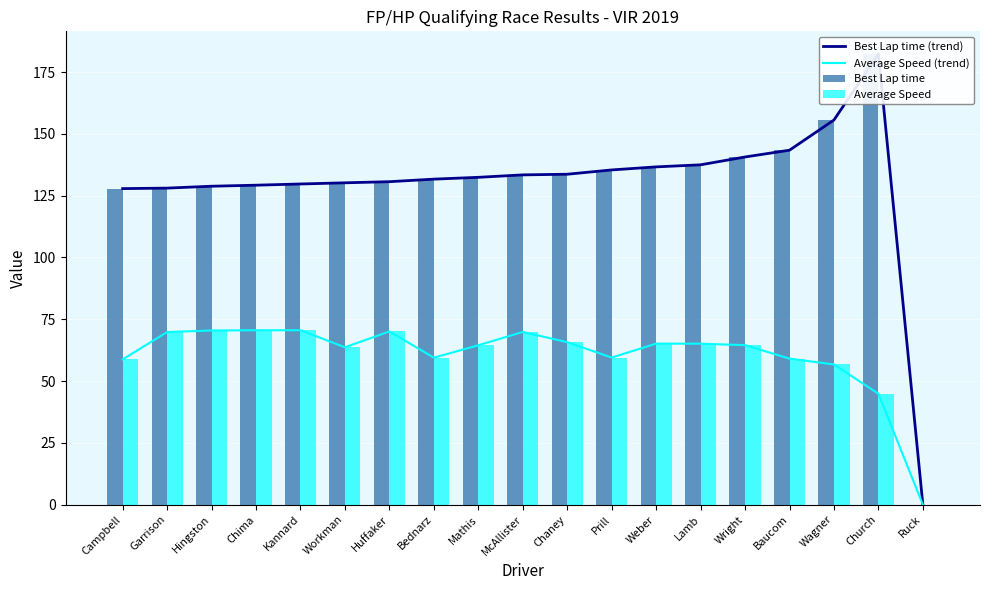

At which label does Average Speed (trend) first exceed 64?

Garrison